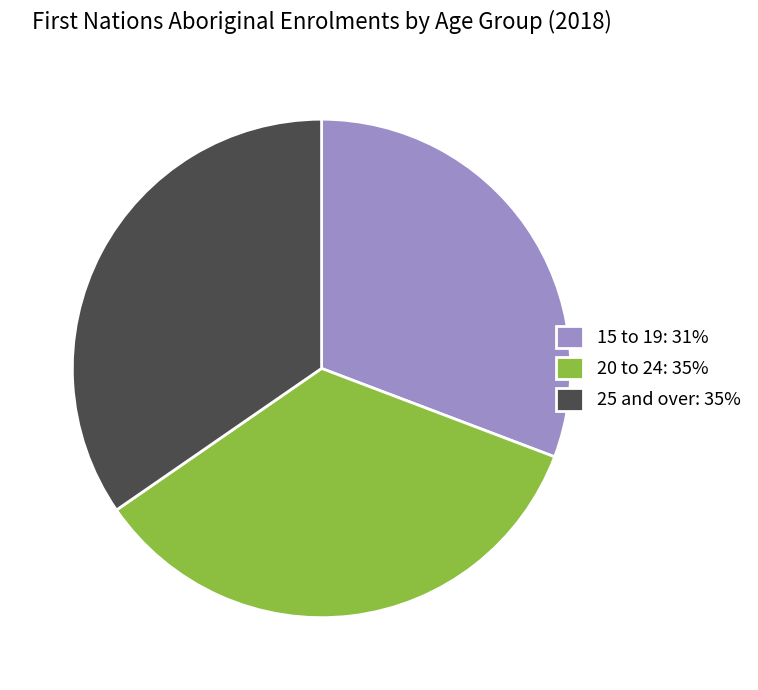

Is it true that 25 and over: 35% is 45% of the pie?

False